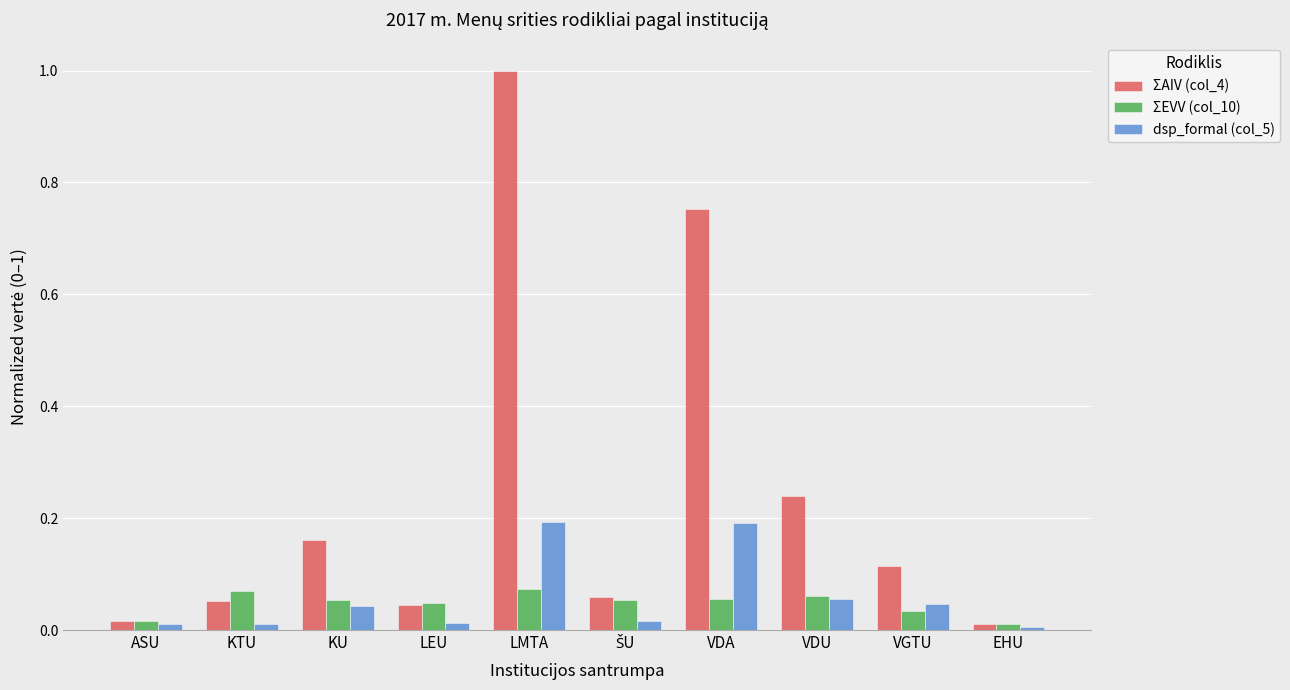

At which category is the sum across all series the highest?

LMTA